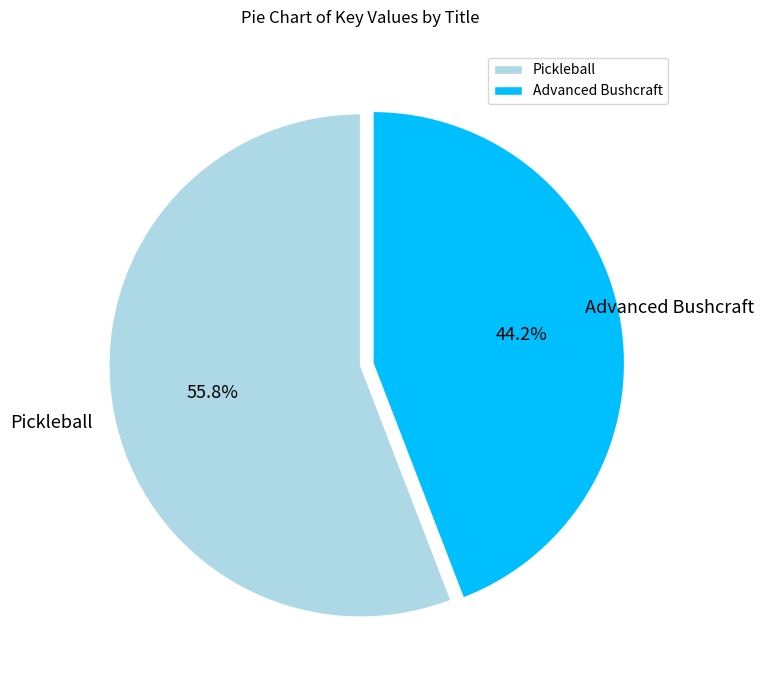

To the nearest percent, what is the combined percentage of Pickleball and Advanced Bushcraft?

100%